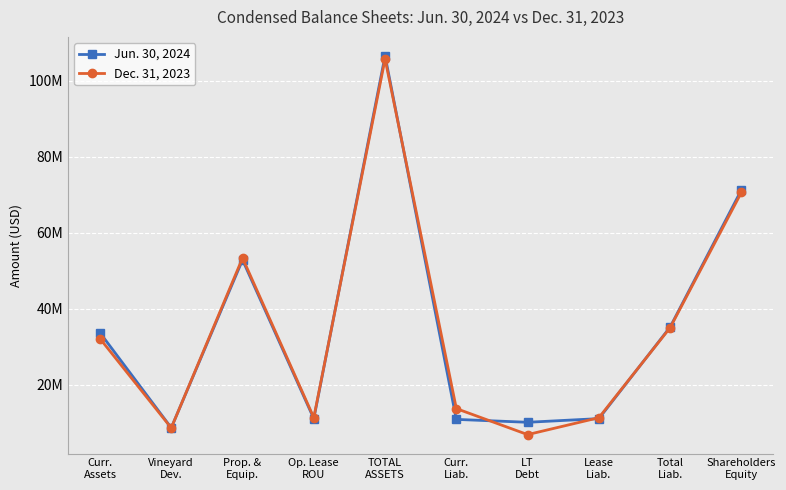

What is the spread (max minus min) of values at Shareholders
Equity?

643532